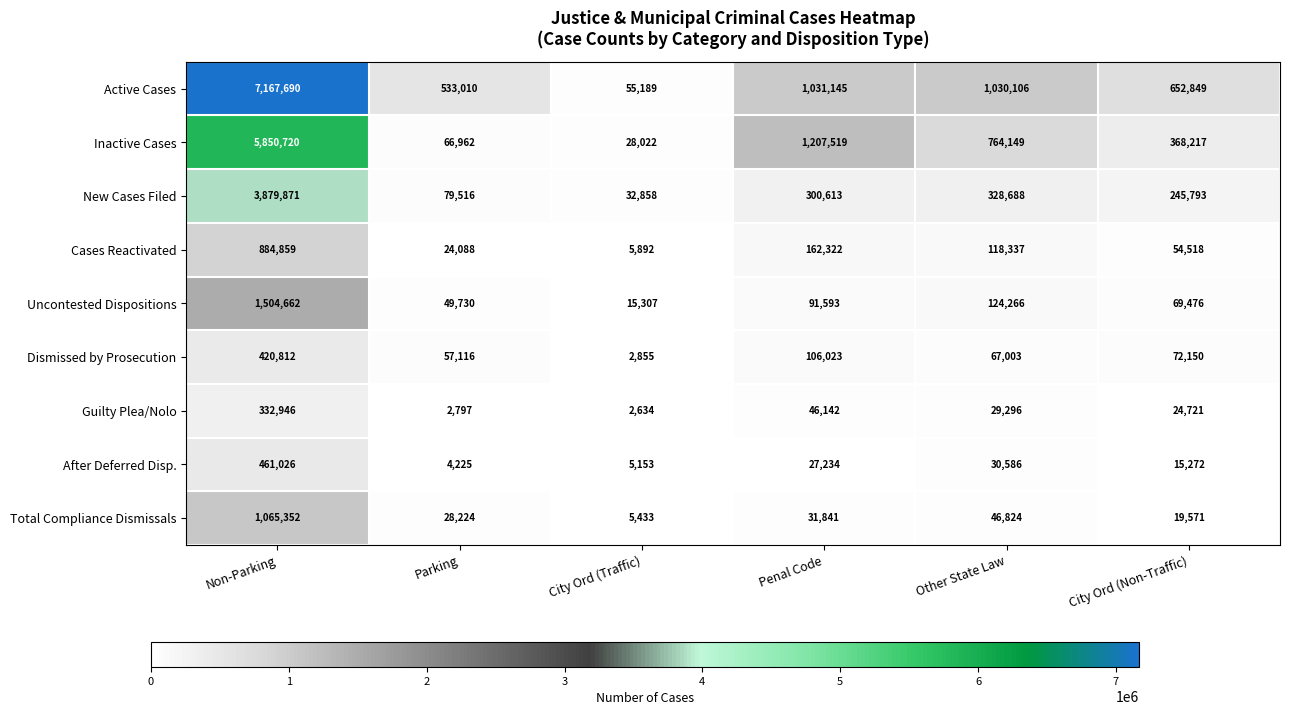

What is the spread (max minus min) of values at Non-Parking?

6834744